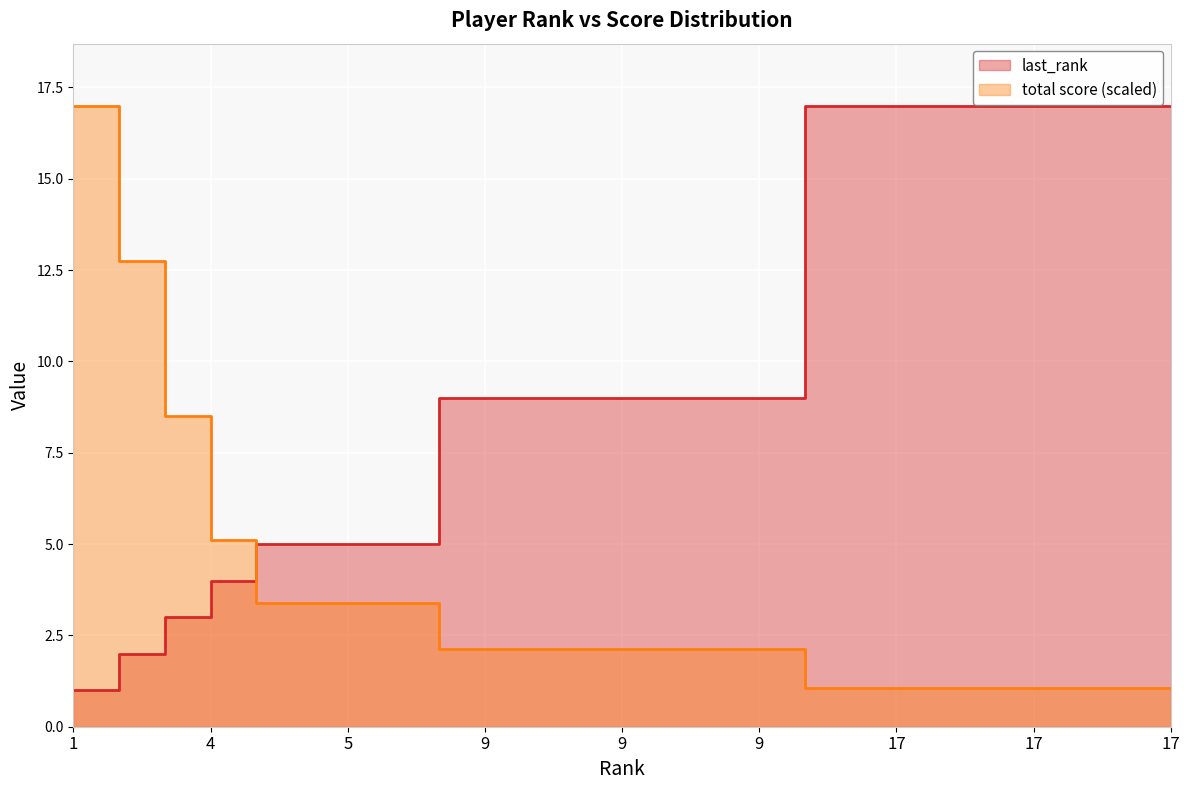

At which category is the sum across all series the highest?

17